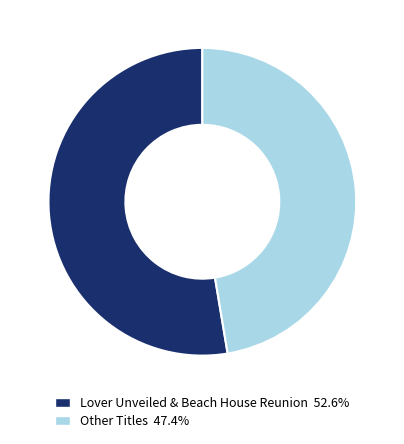

How many slices are in this pie chart?

2